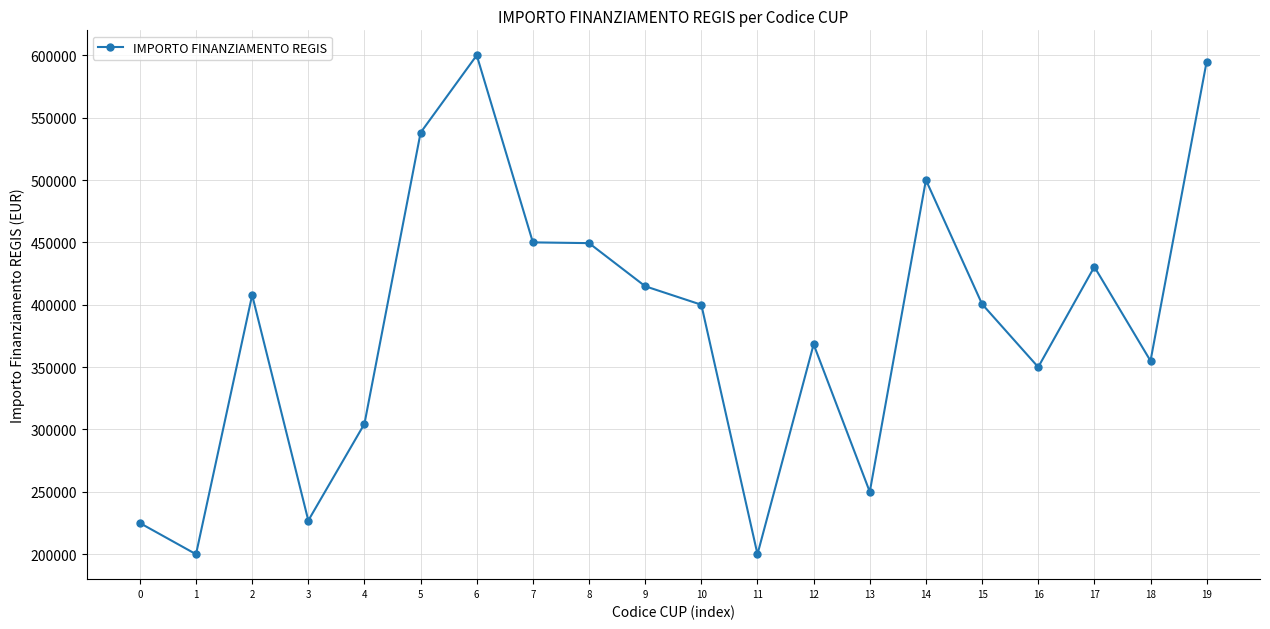

What is the sum of the values at 9 and 18?

769834.0